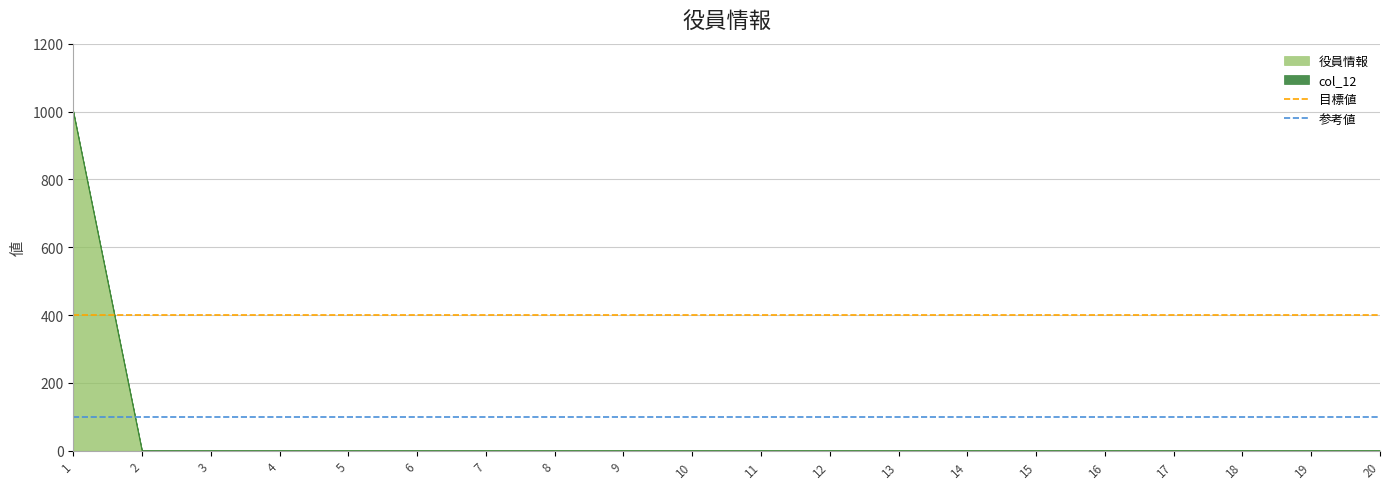

The value of 役員情報 at 13 is -418. True or false?

False